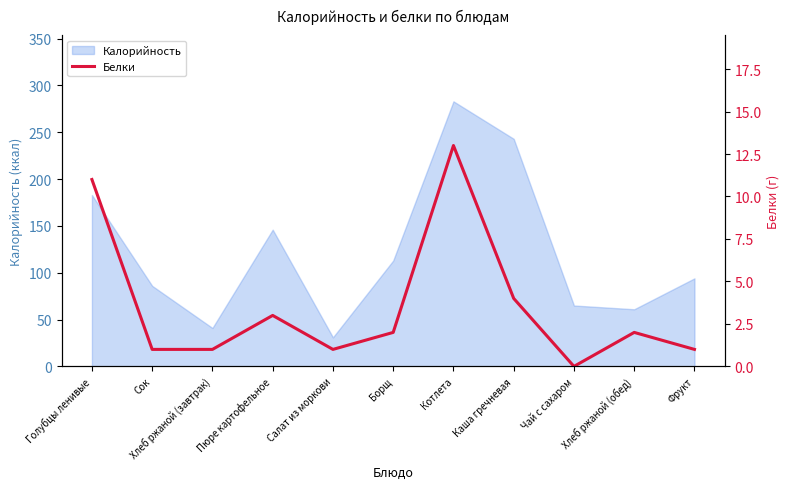

True or false: the data has more than 2 interior local peaks.

True